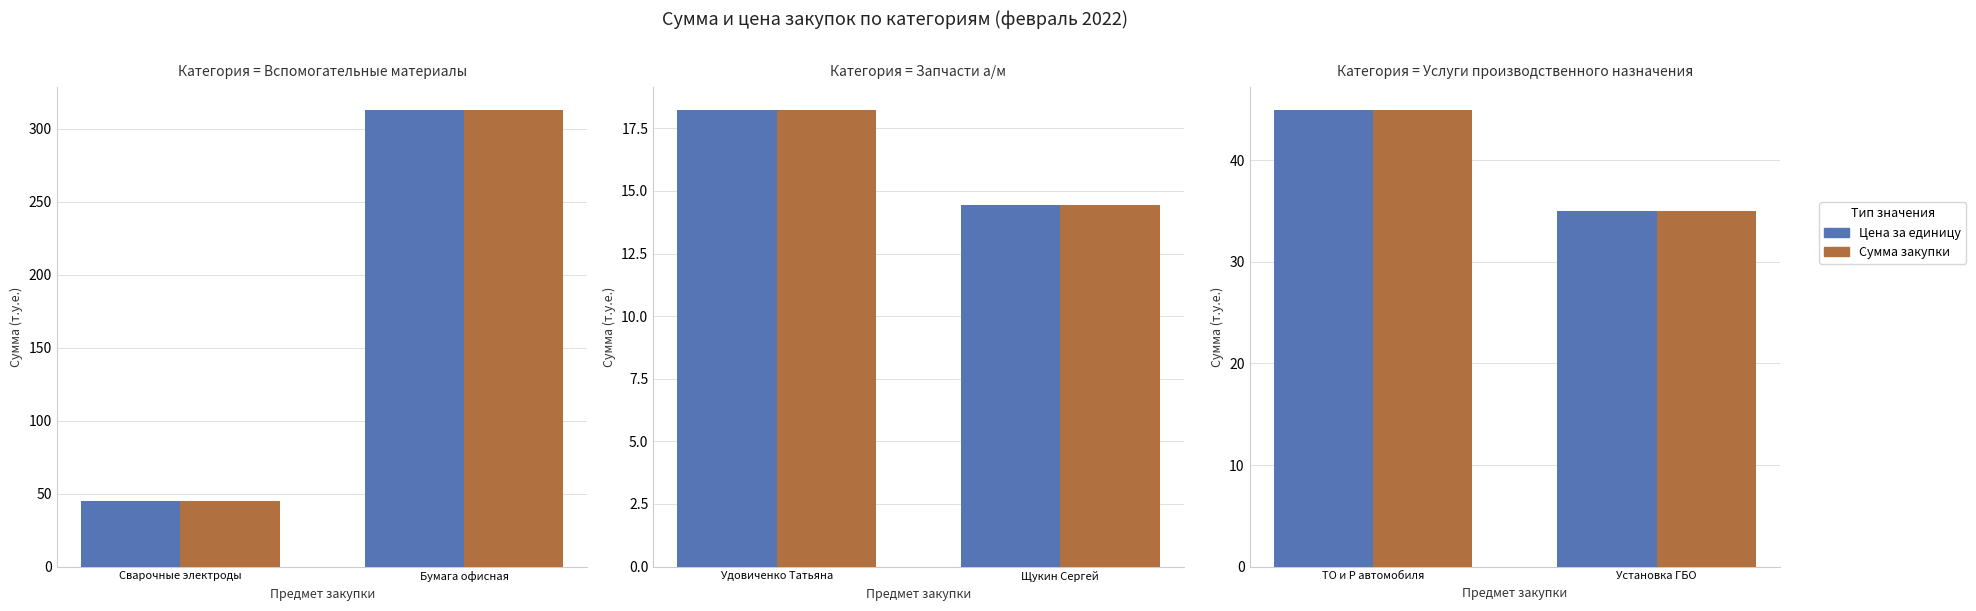

Are the bars grouped side by side (vs. stacked)?

Yes